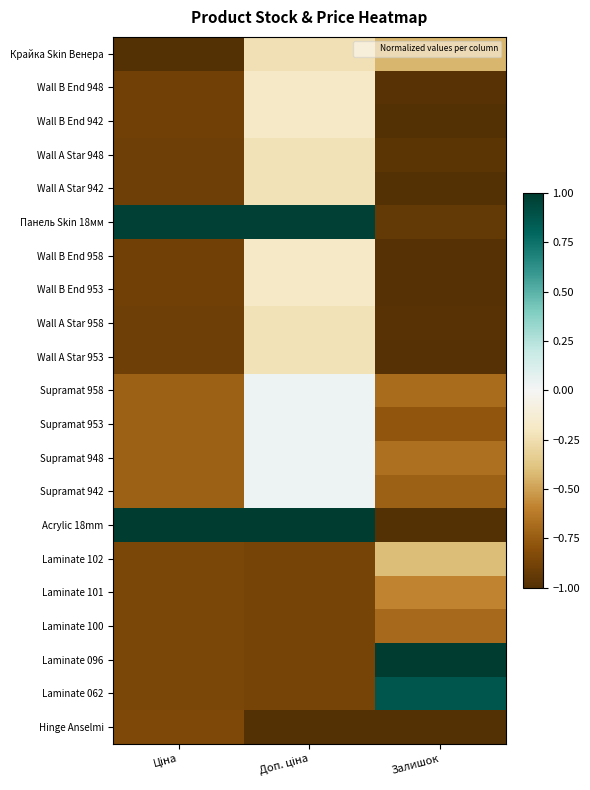

What is the difference between the highest and lowest values at Доп. ціна?

2.0